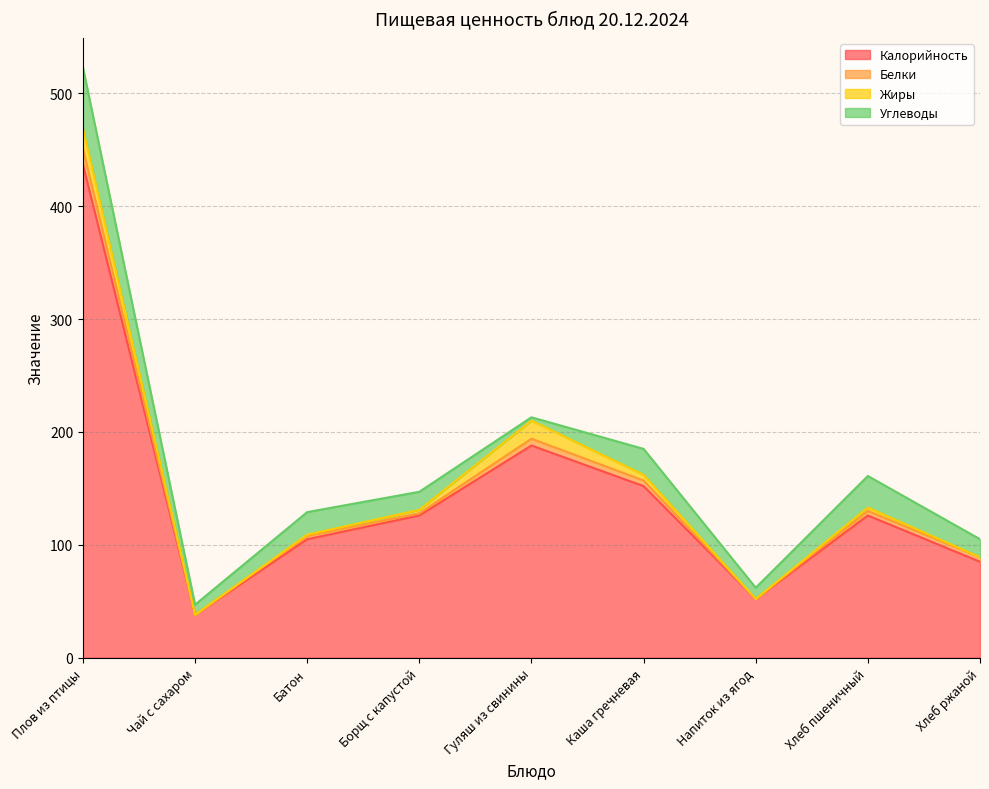

Does the chart have visible grid lines?

Yes